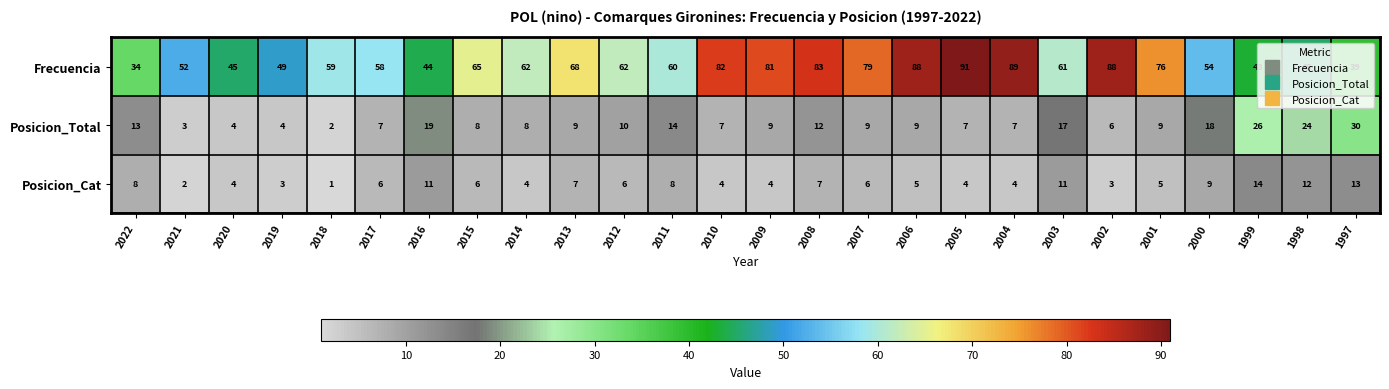

The value of Frecuencia at 2008 is 83. True or false?

True